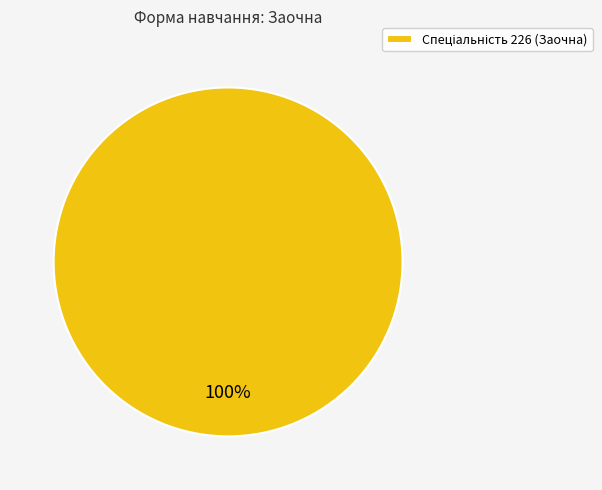

Is there a majority slice in this chart?

Yes